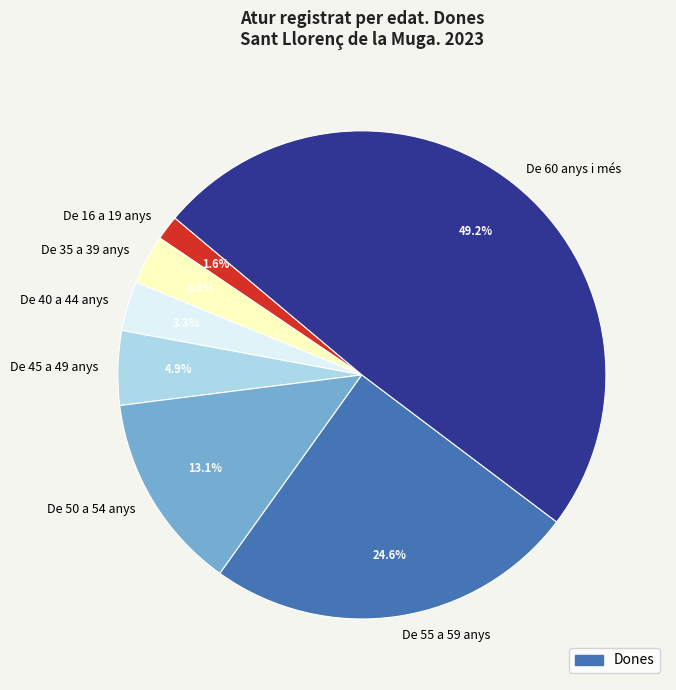

To the nearest percent, what percentage of the pie is De 40 a 44 anys?

3%